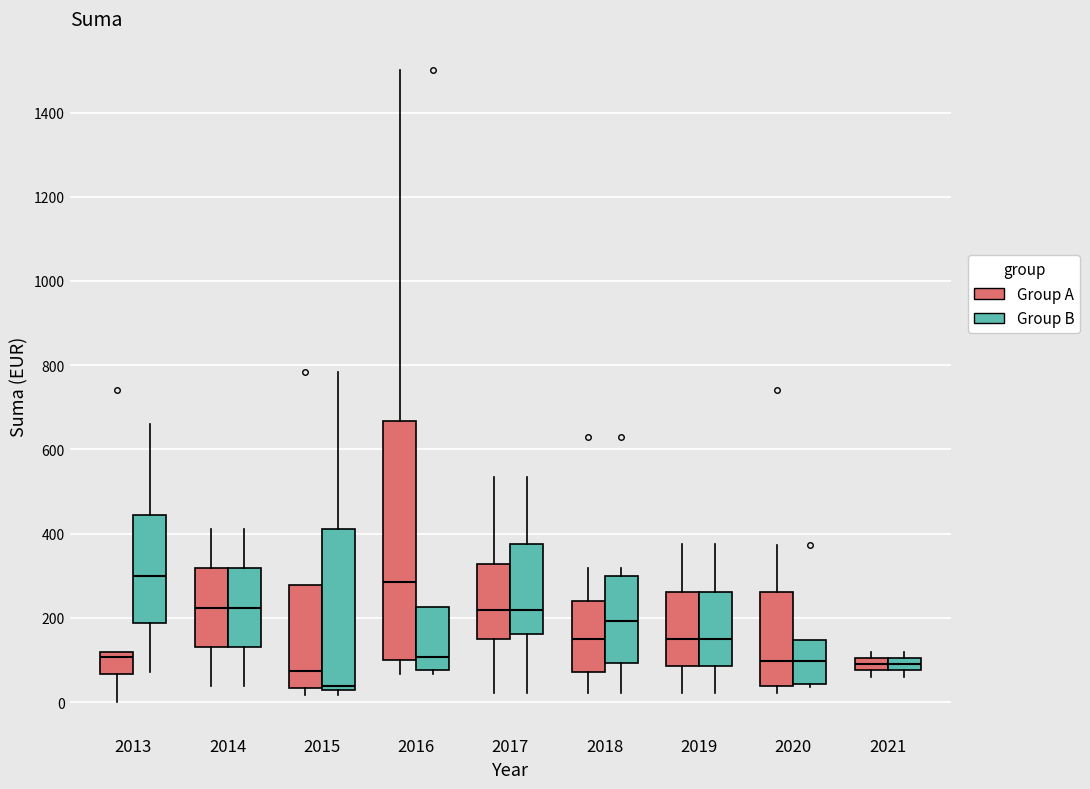

Where does the median line of the box for 2016 (Group B) sit on the y-axis? The values are not printed on the chart, so give them approximately, as read against the axis.

100